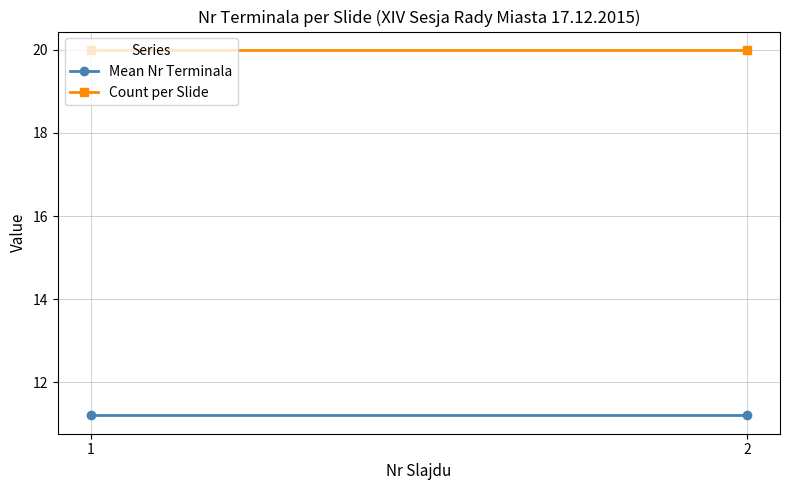

At which category is the sum across all series the highest?

1